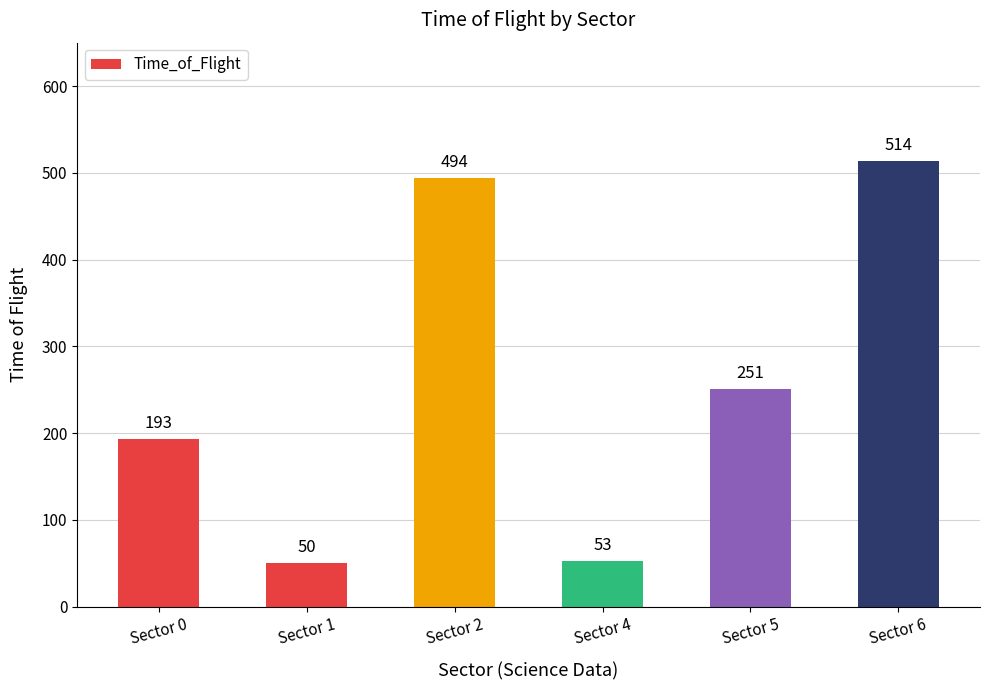

Reading left to right, extract all data points from this chart.

193	50	494	53	251	514